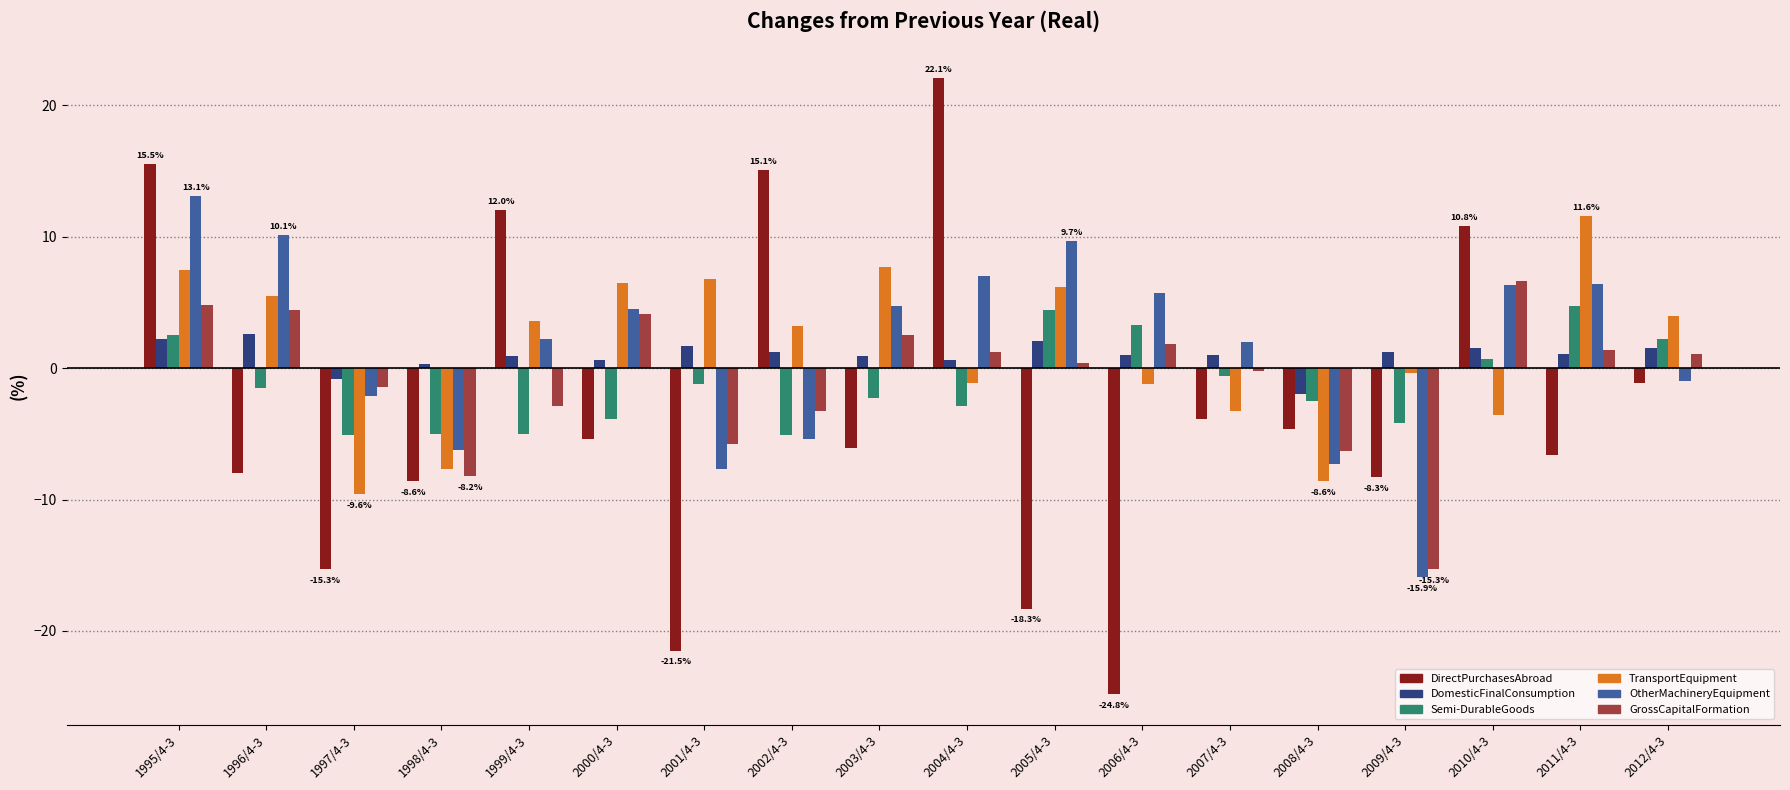

The value of TransportEquipment at 2009/4-3 is -0.4. True or false?

True